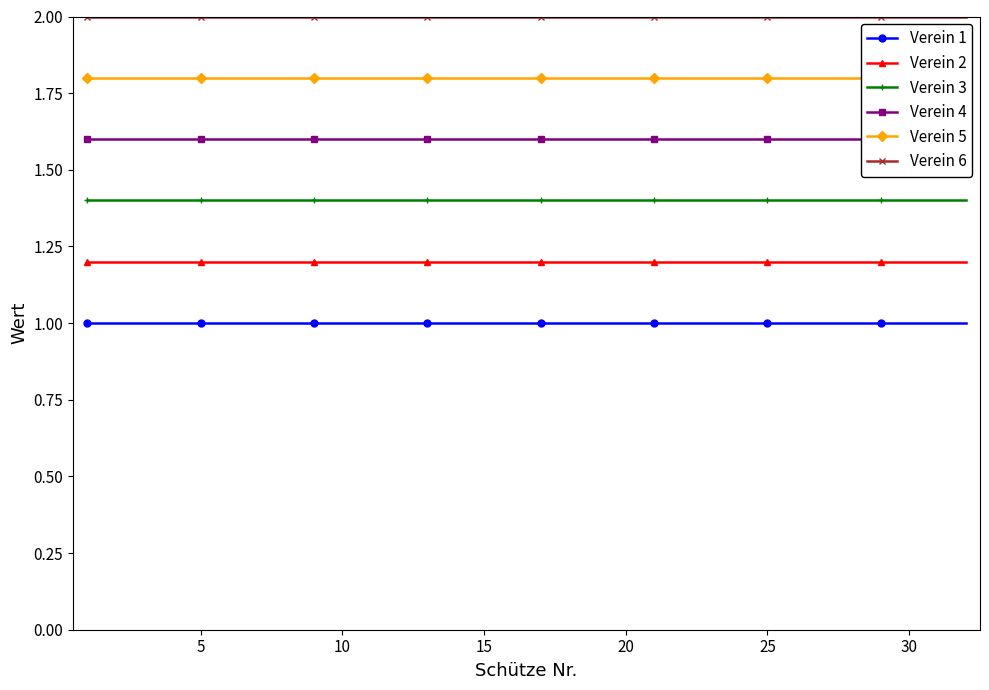

Rank the series by their average value, from highest to lowest.

Verein 6, Verein 5, Verein 4, Verein 3, Verein 2, Verein 1